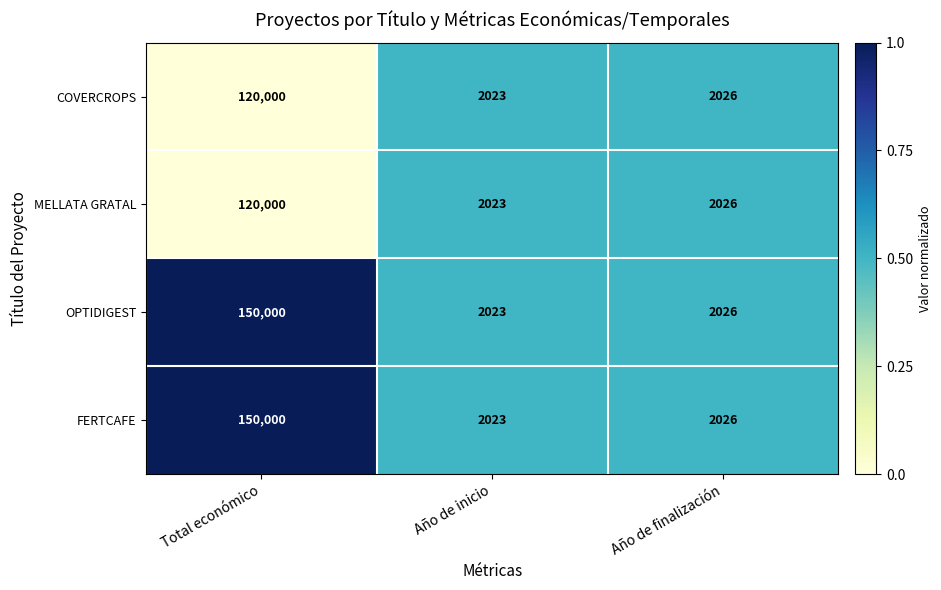

How many data points does each series have?

3